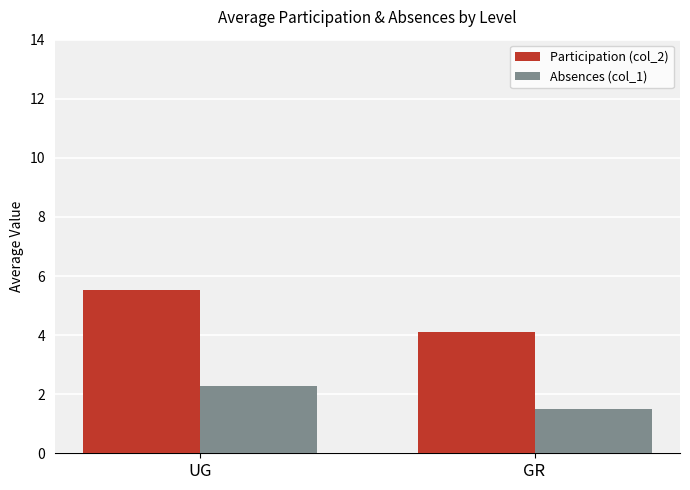

Between UG and GR, which series saw the biggest shift?

Participation (col_2)